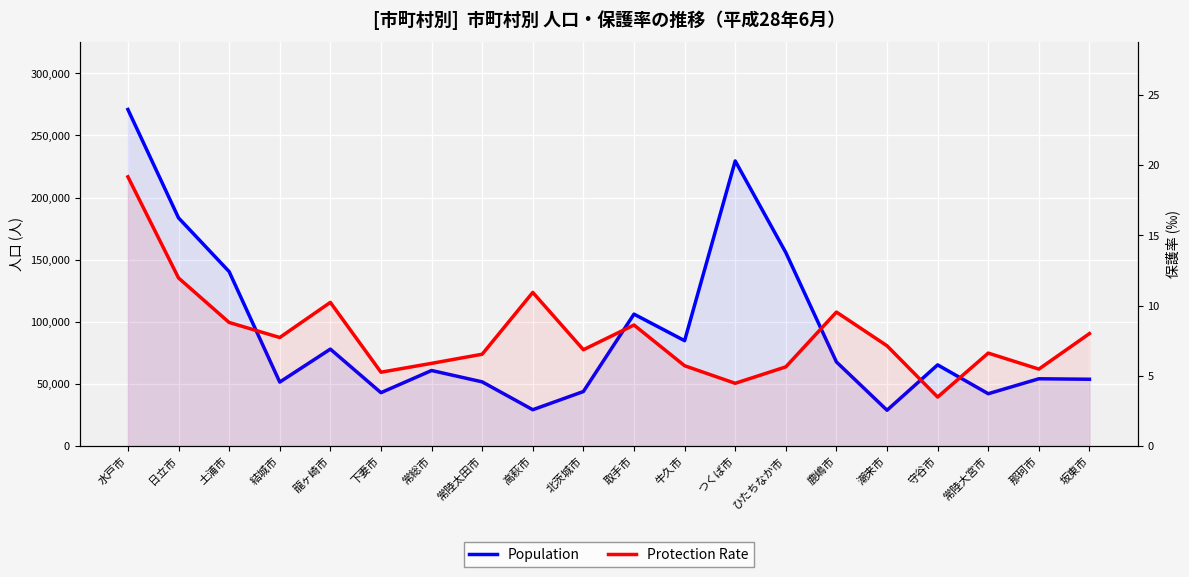

List the labels in order of Protection Rate value, smallest first.

守谷市, つくば市, 下妻市, 那珂市, ひたちなか市, 牛久市, 常総市, 常陸太田市, 常陸大宮市, 北茨城市, 潮来市, 結城市, 坂東市, 取手市, 土浦市, 鹿嶋市, 龍ヶ崎市, 高萩市, 日立市, 水戸市